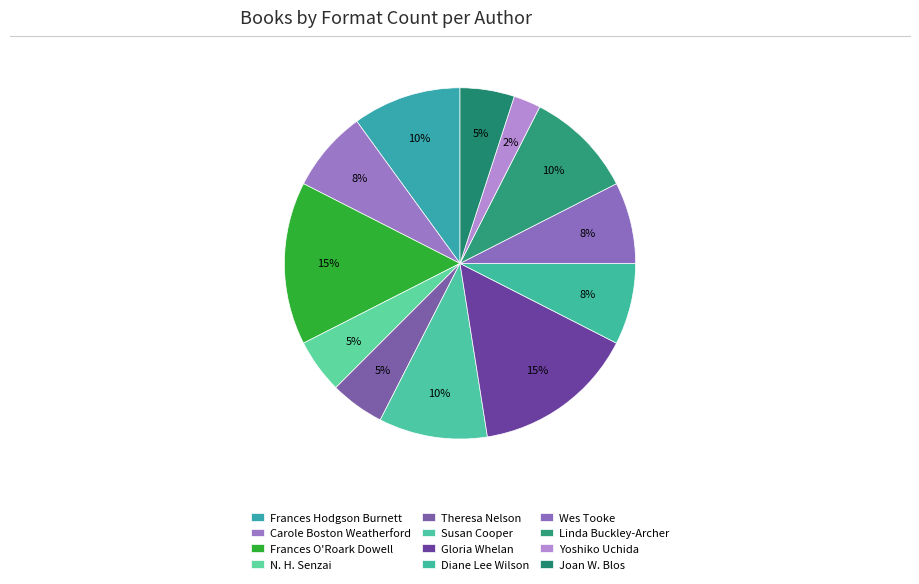

How many slices are in this pie chart?

12